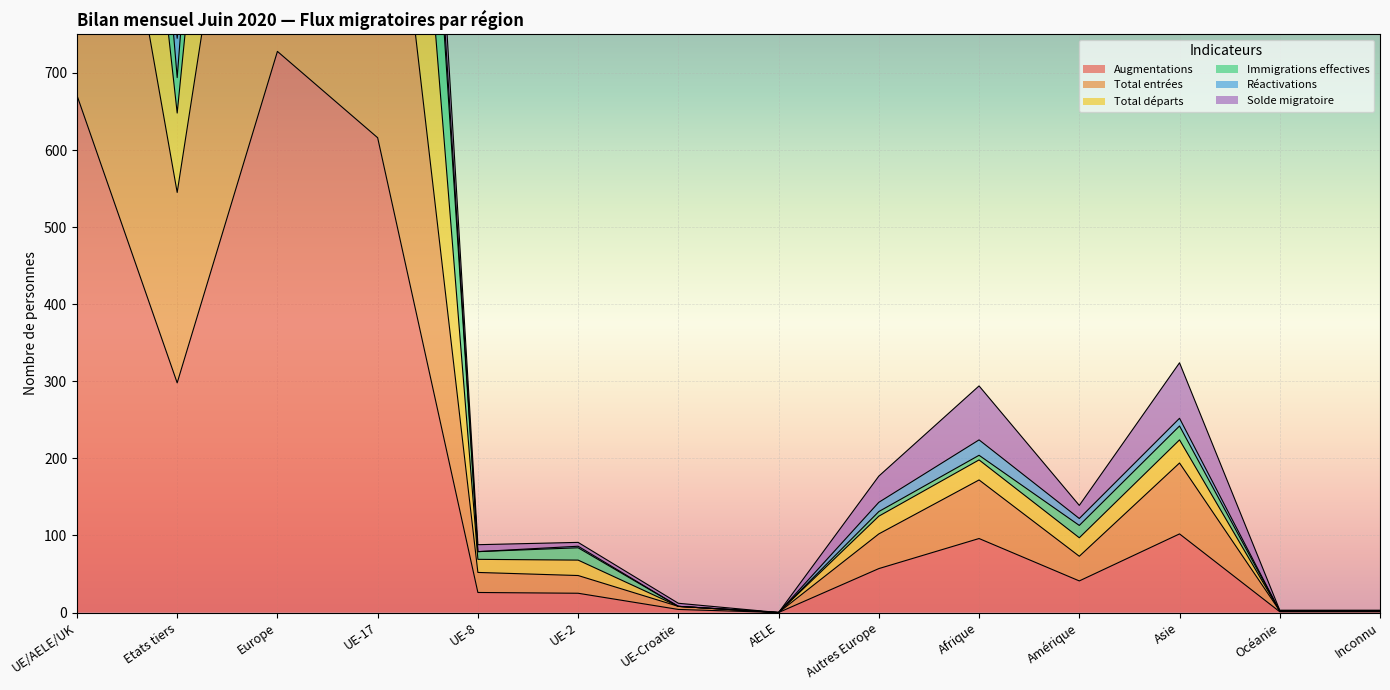

What is the difference between the second highest and second lowest values in the Total entrées series?

1279